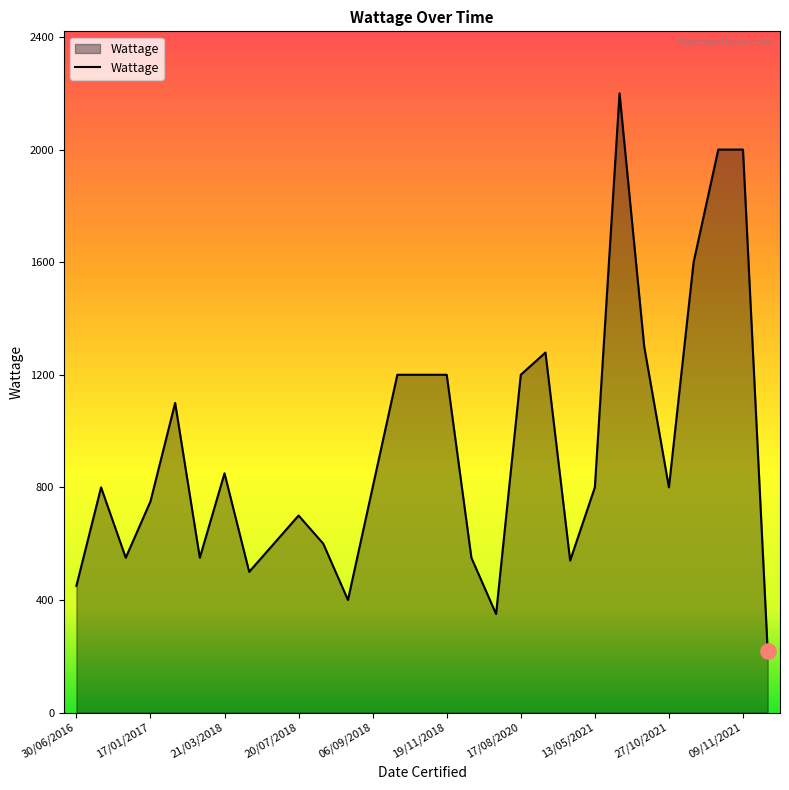

What is the greatest value displayed?

2200